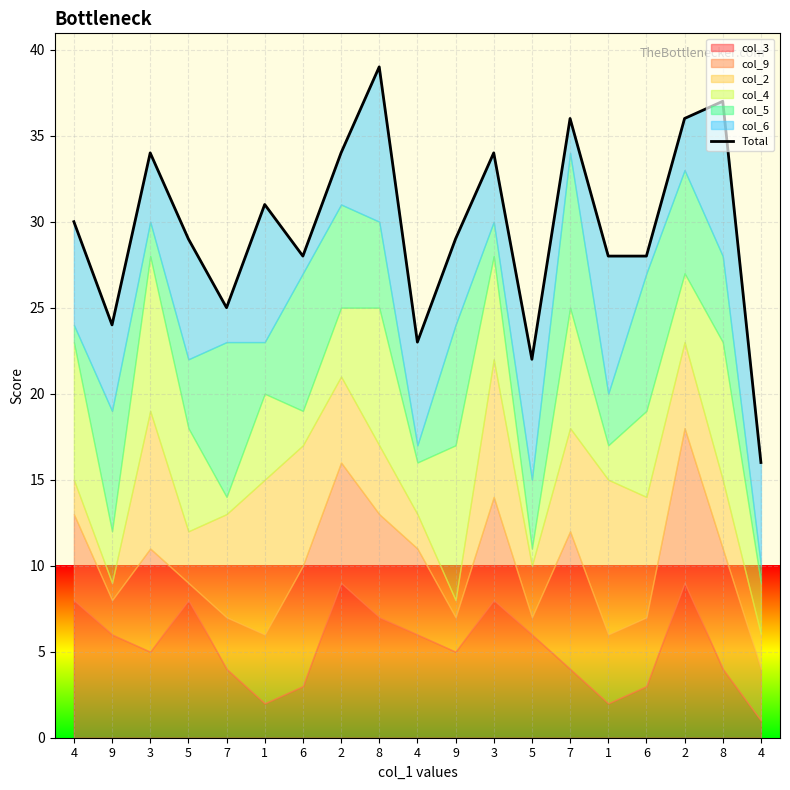

True or false: the data shows 29 at 5.

True